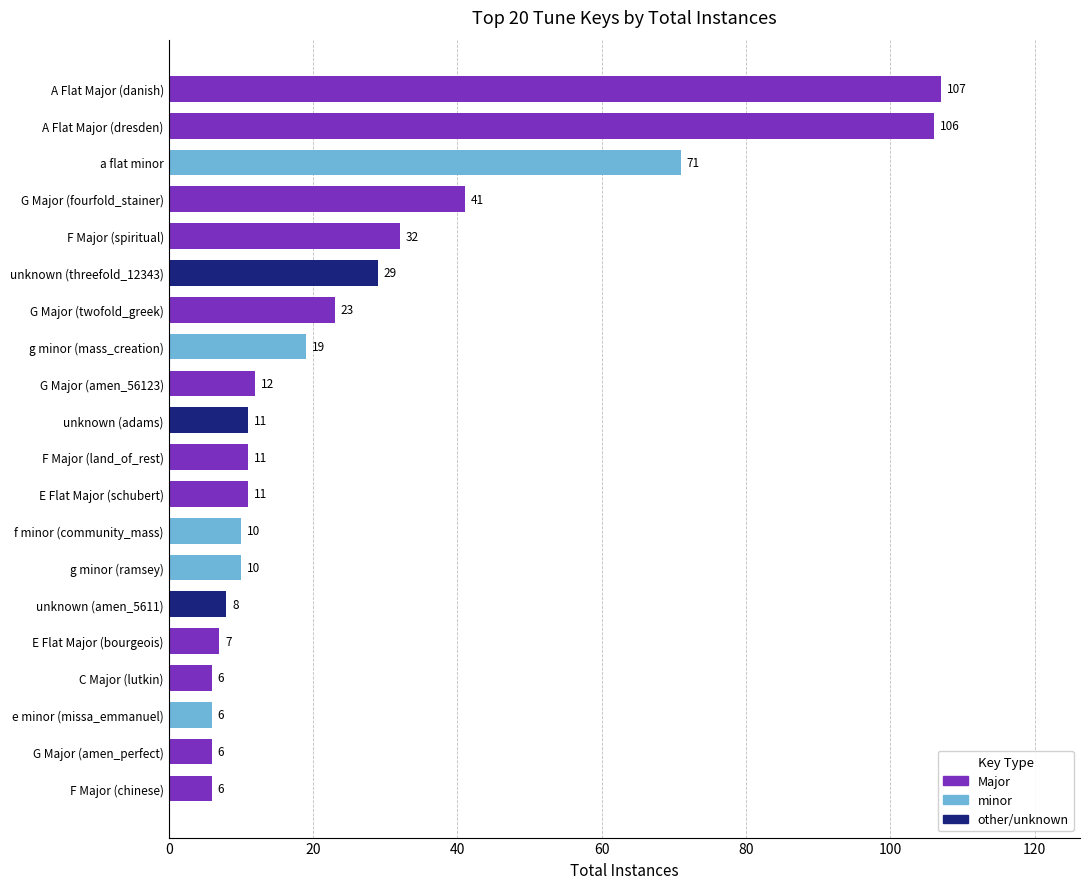

What is the minimum value shown in the chart?

6